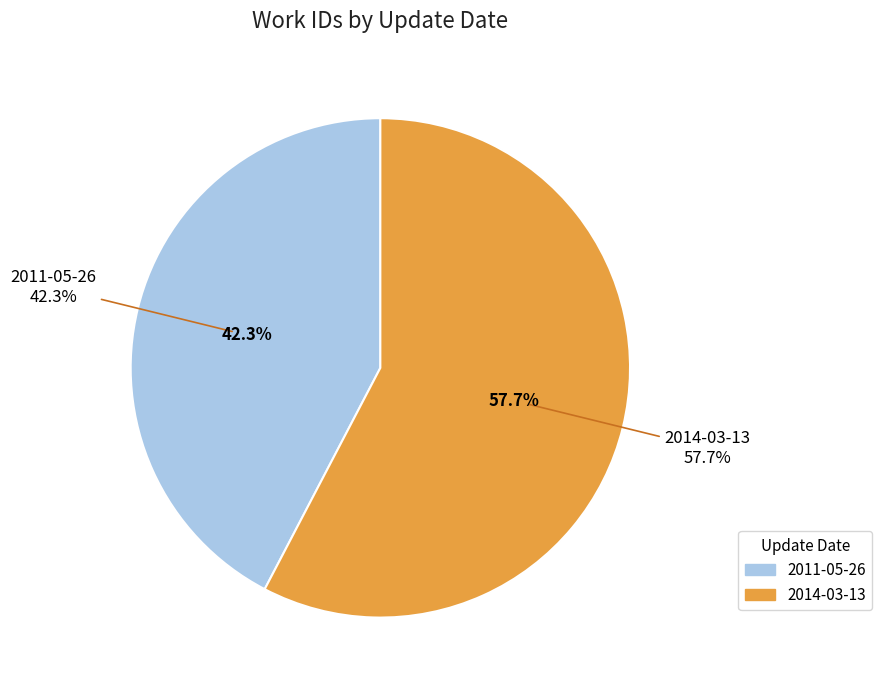

Rank the categories by value from lowest to highest.

2011-05-26, 2014-03-13